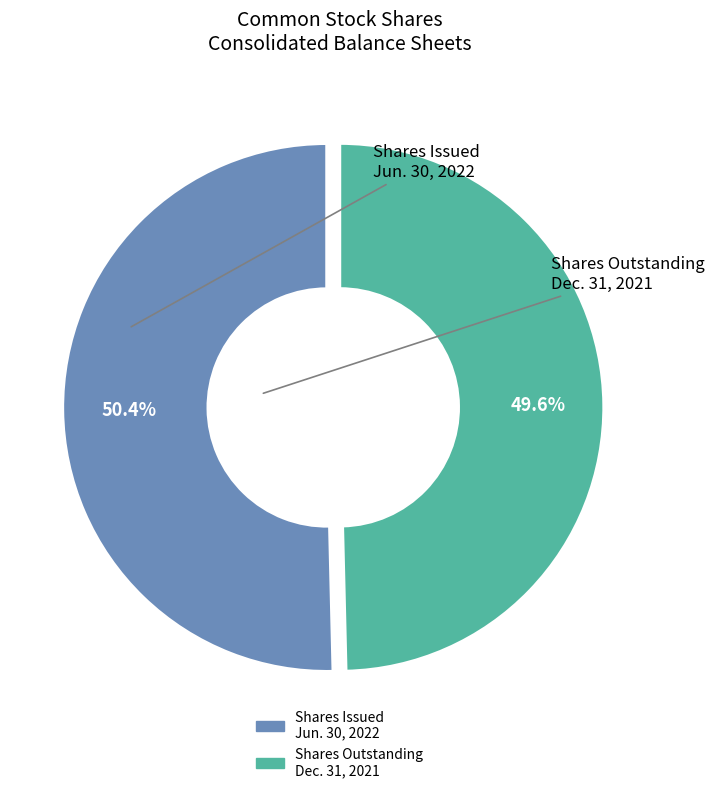

Is there a majority slice in this chart?

Yes